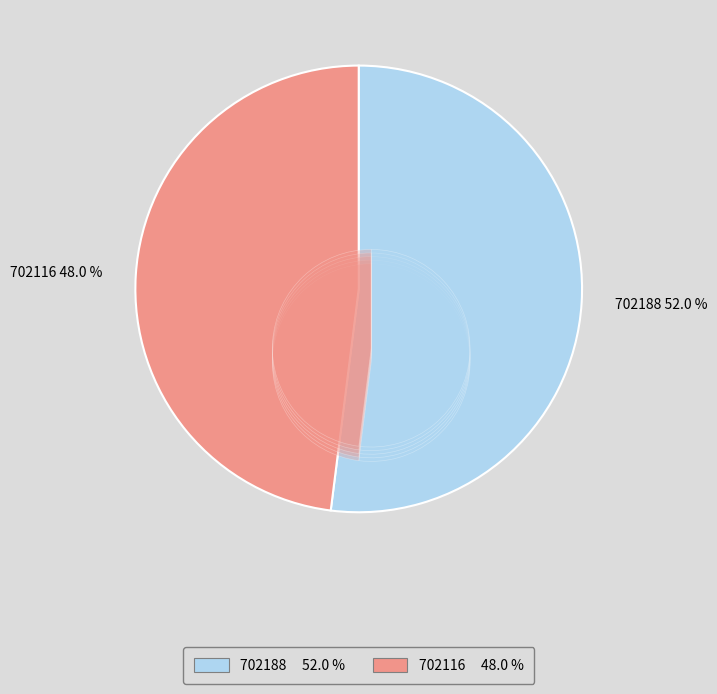

The 702116 slice represents 43% of the pie. True or false?

False